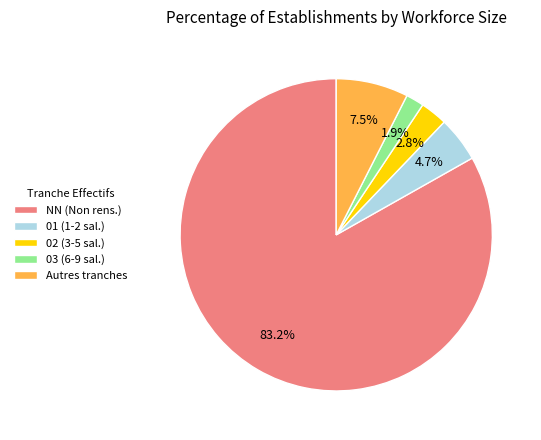

Does any single category account for the majority?

Yes